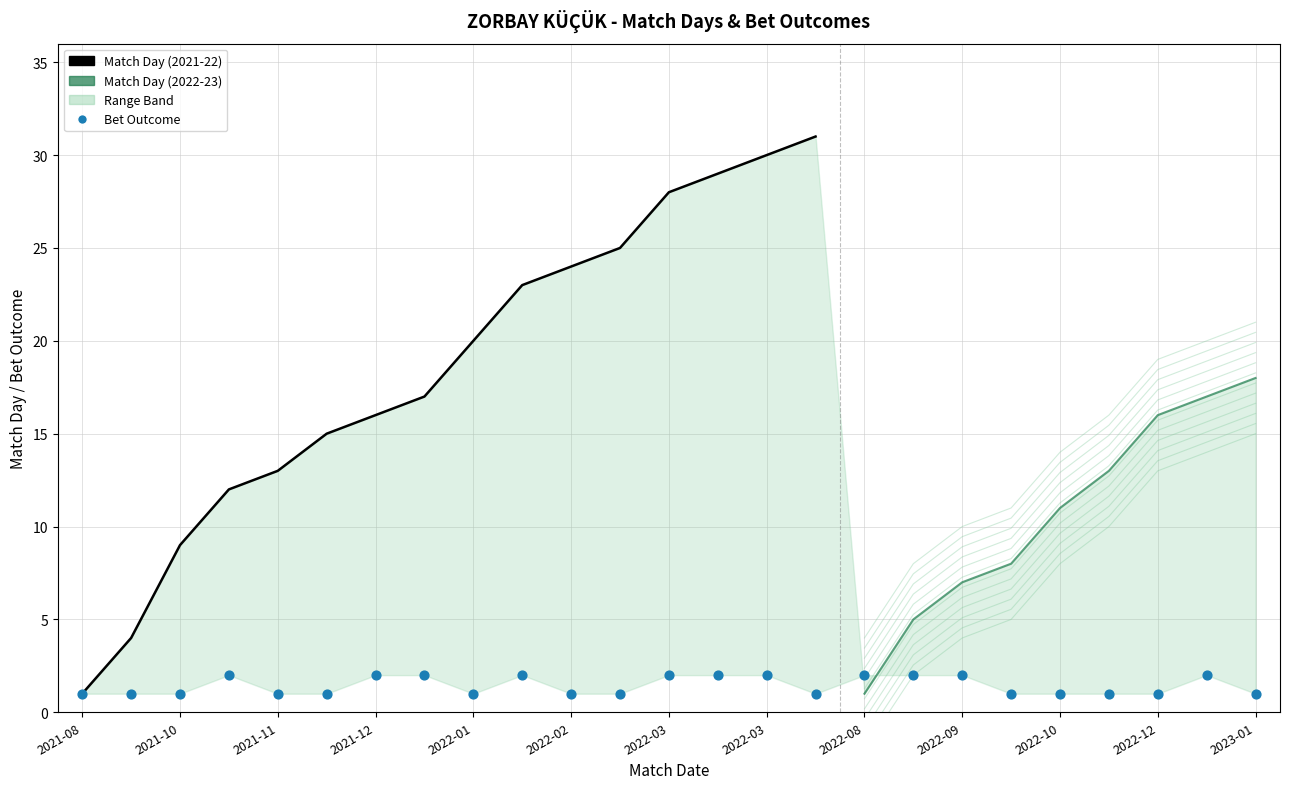

Approximately how many times larger is the value at 2022-12-29 compared to 2022-04-03?

1.0